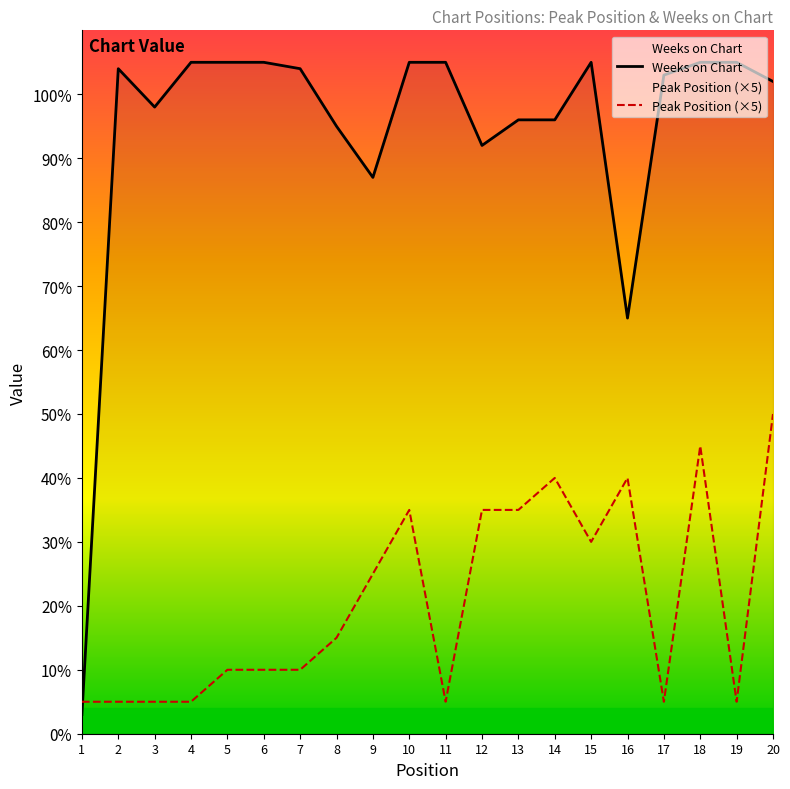

What is the difference between the highest and lowest values at 18?

60